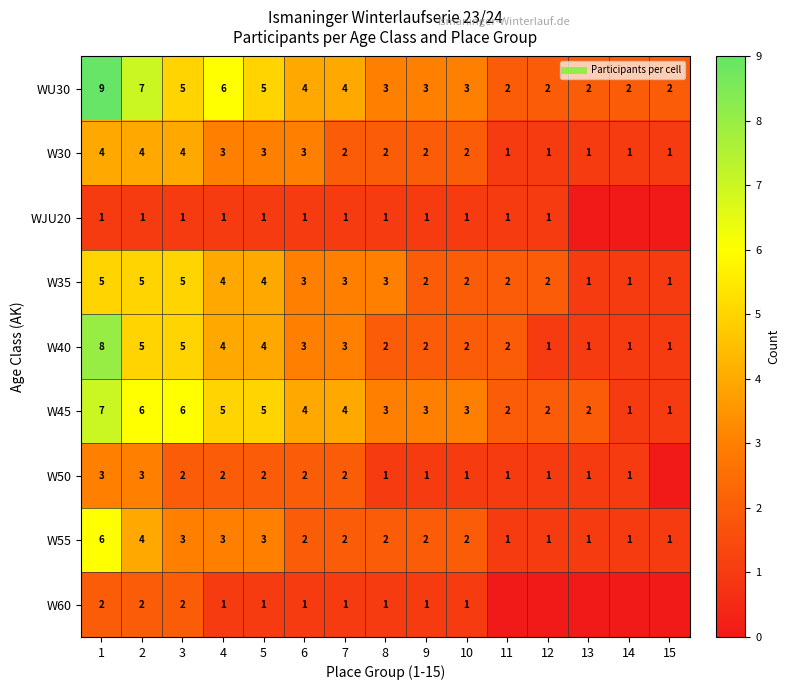

What is the difference between the highest and lowest values at 2?

6